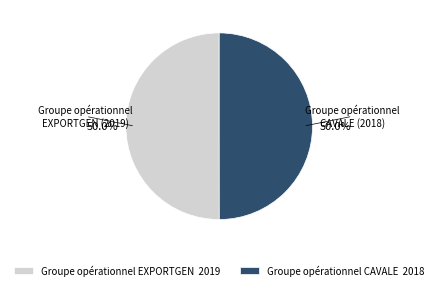

What is the ratio of the value at Groupe opérationnel EXPORTGEN 2019 to the value at Groupe opérationnel CAVALE 2018?

1.0